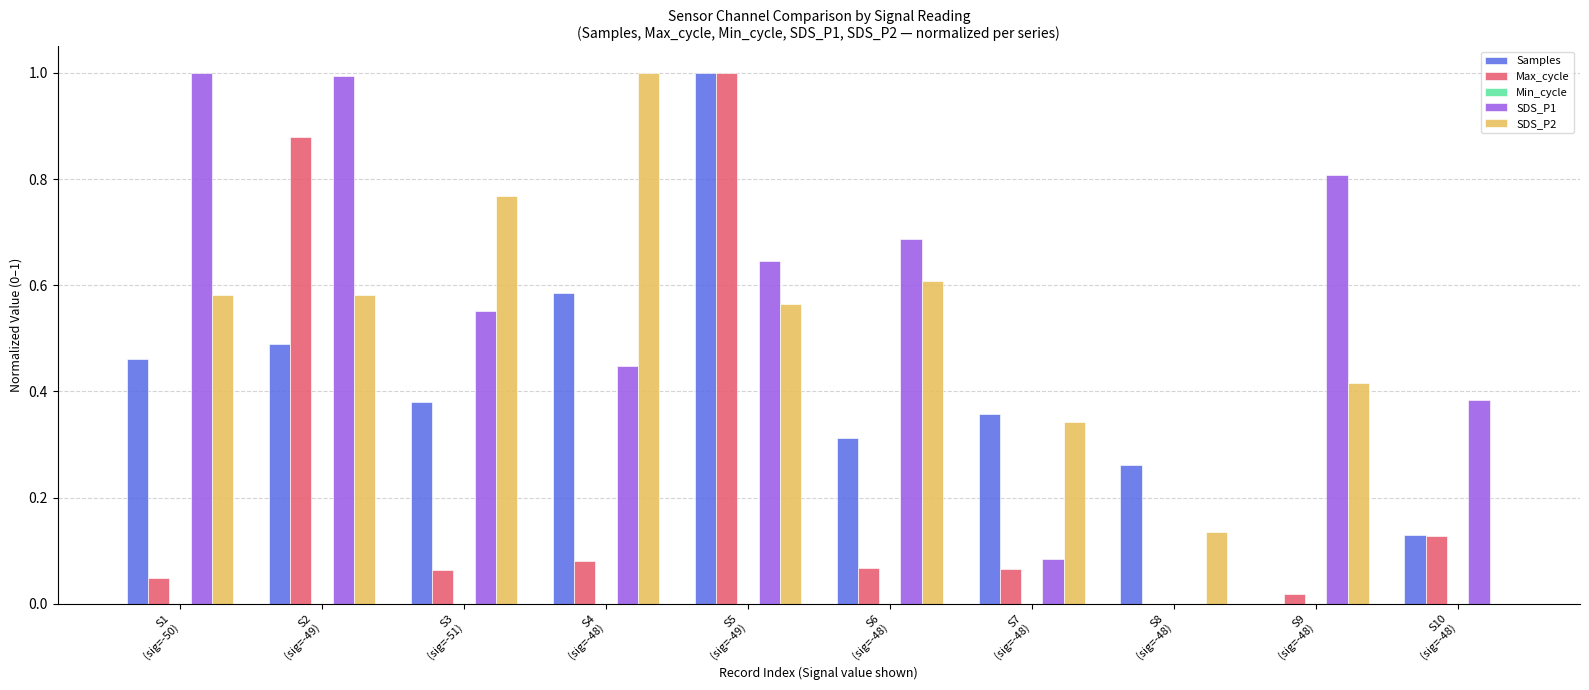

What is the maximum value for Max_cycle?

1.0